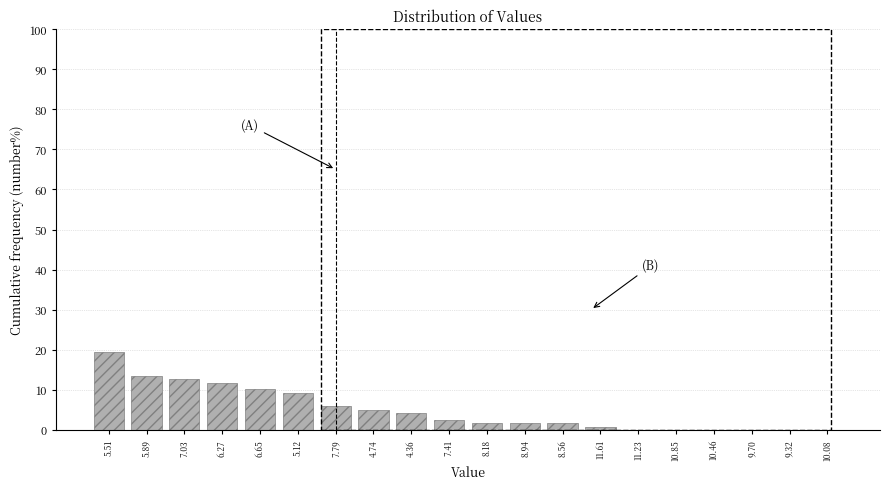

Reading left to right, what are all the values shown in this chart?

5.51=19.3	5.89=13.4	7.03=12.6	6.27=11.8	6.65=10.1	5.12=9.2	7.79=5.9	4.74=5.0	4.36=4.2	7.41=2.5	8.18=1.7	8.94=1.7	8.56=1.7	11.61=0.8	11.23=0.0	10.85=0.0	10.46=0.0	9.70=0.0	9.32=0.0	10.08=0.0